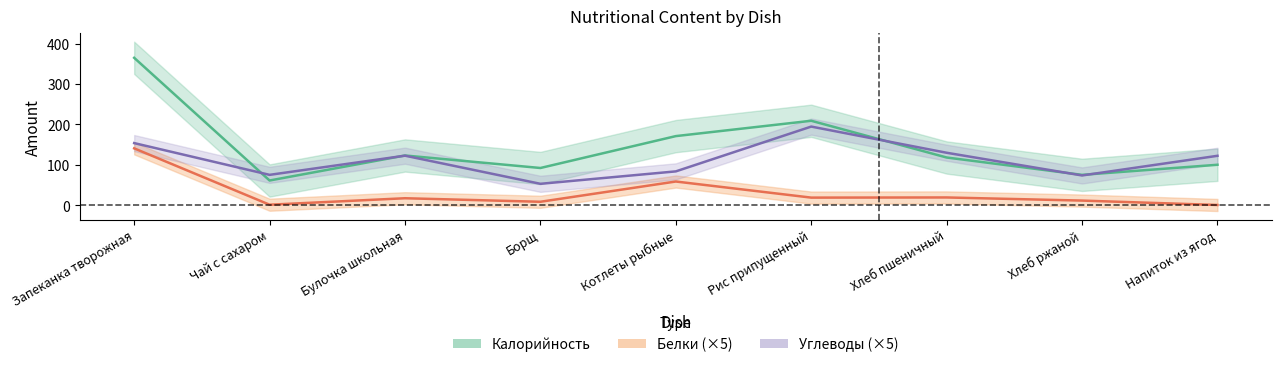

Rank the series by their maximum value, from lowest to highest.

Белки, Углеводы, Калорийность